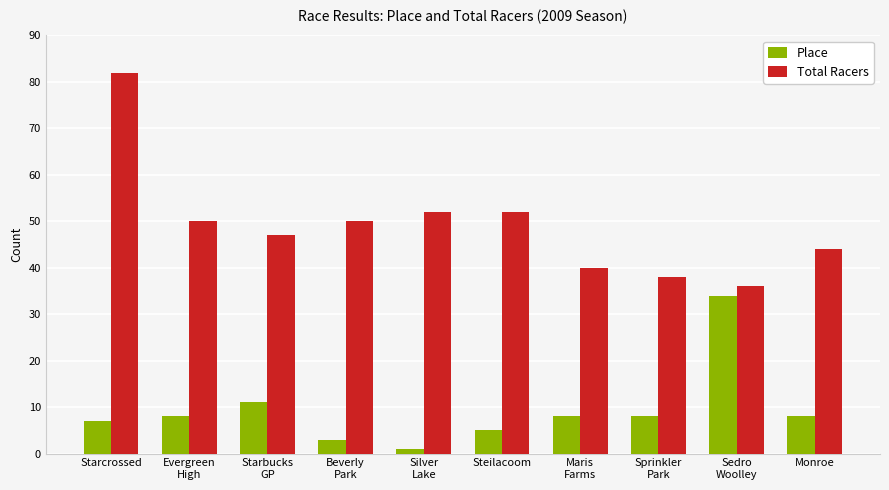

What position from the left is Sprinkler
Park?

8